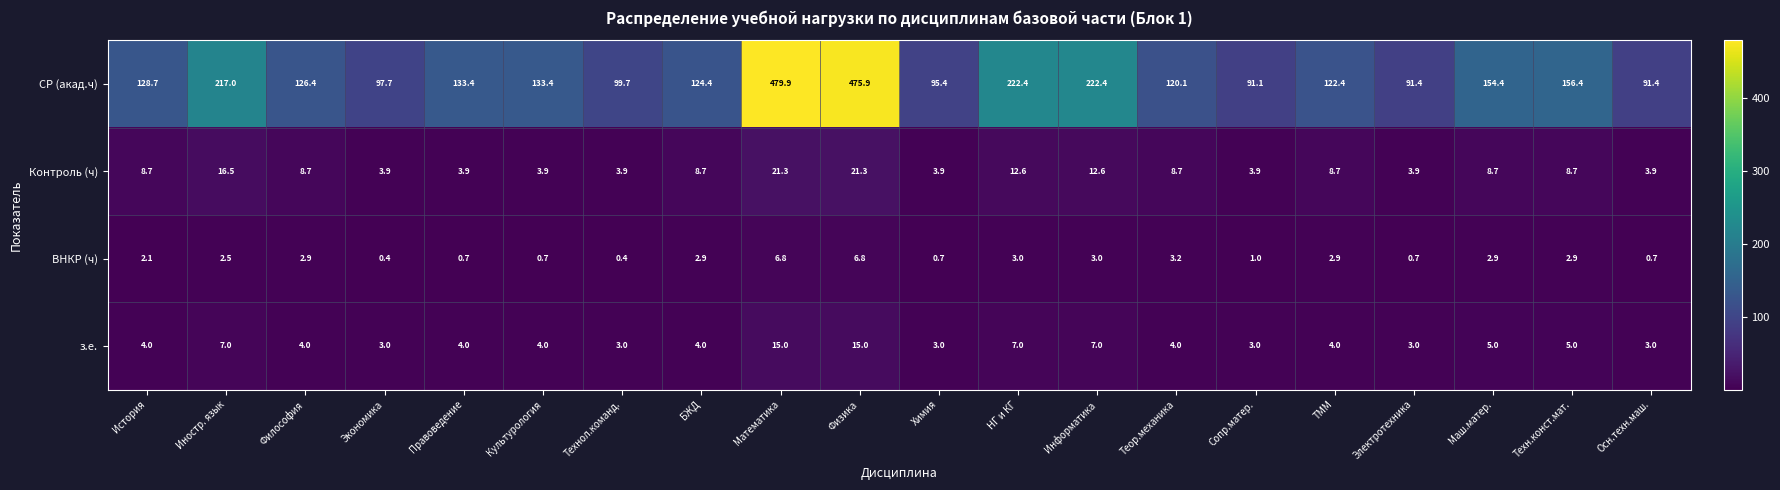

Between Культурология and Математика, which series saw the biggest shift?

СР (акад.ч)